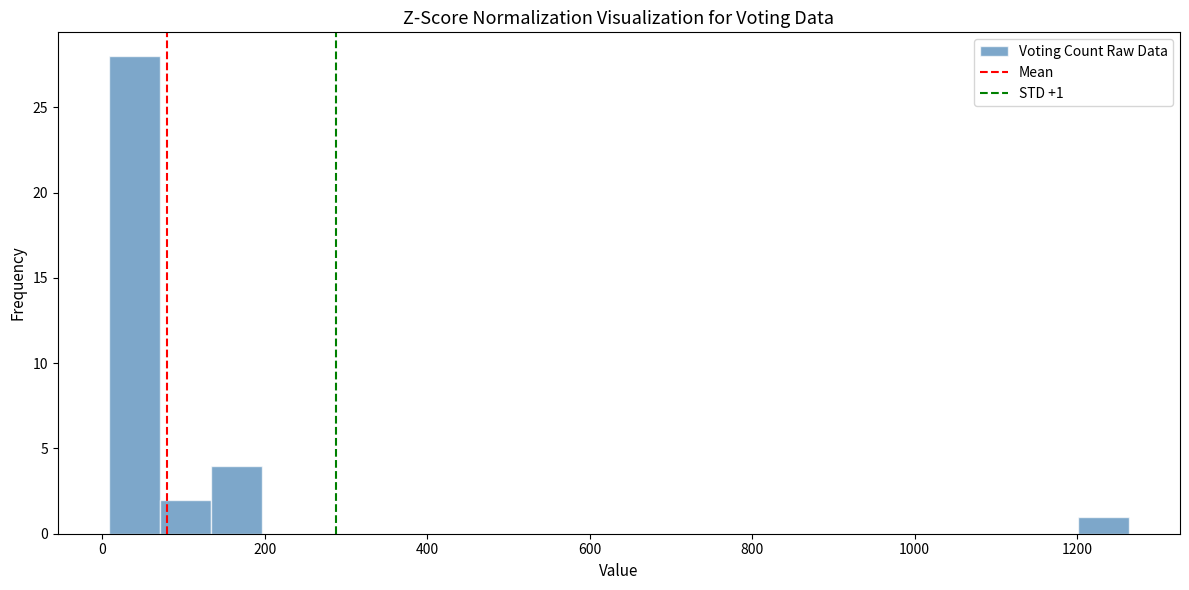

Around what value on the x-axis is the tallest bar? Give the approximate position of its centre, as read against the axis.

40